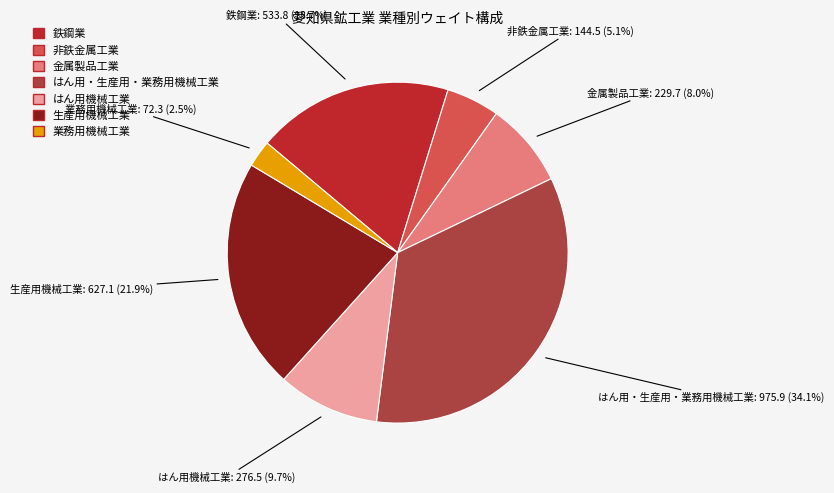

Is the sum of 業務用機械工業 and 鉄鋼業 greater than half?

No